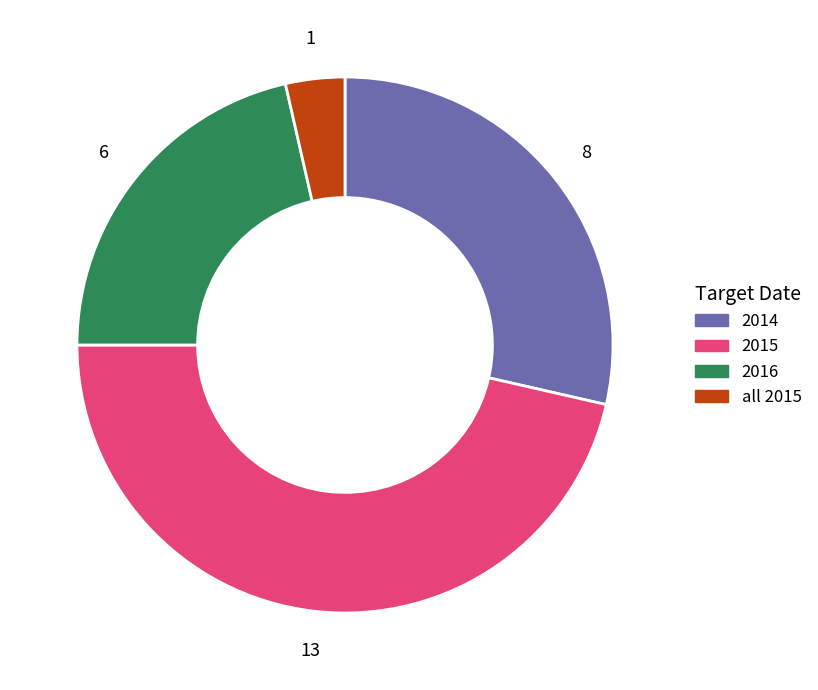

How many slices are in this pie chart?

4